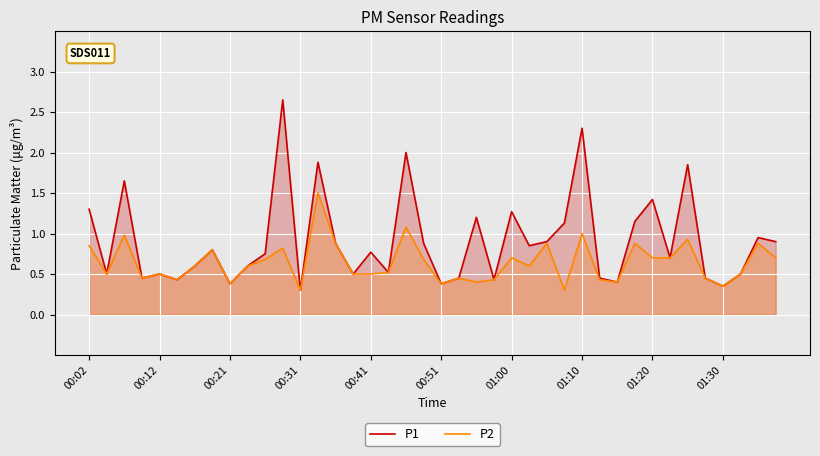

What is the maximum value for P1?

2.6